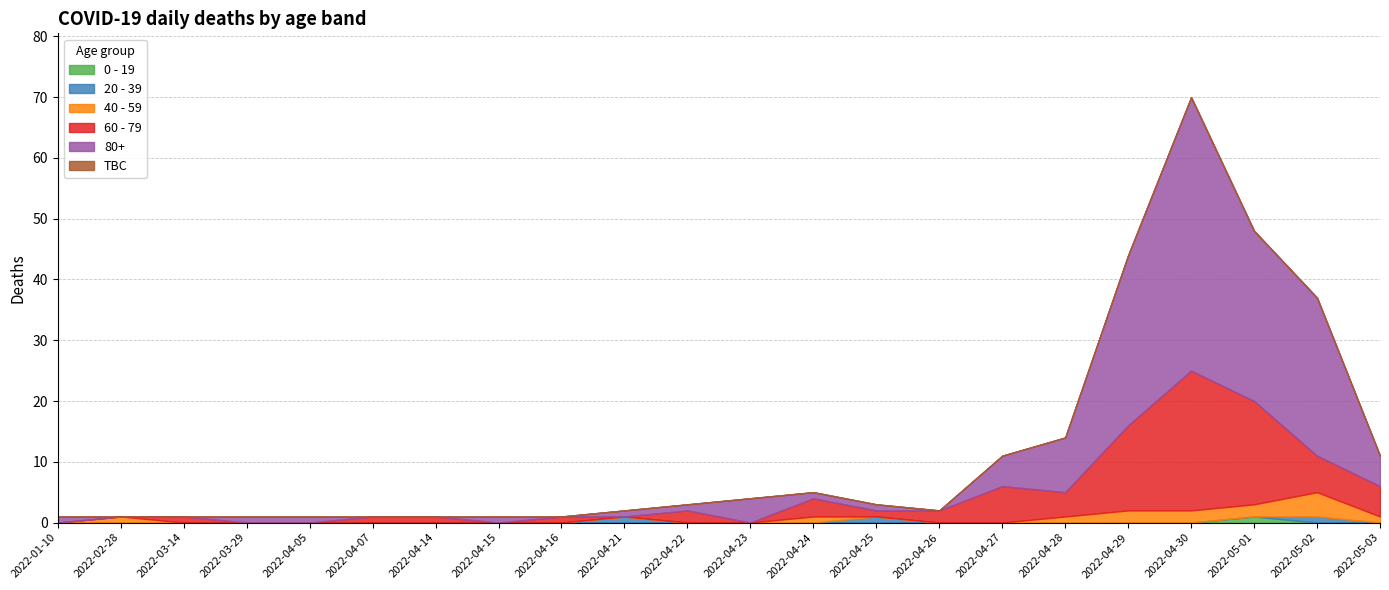

Which has a higher value, 2022-04-05 or 2022-04-25?

2022-04-05